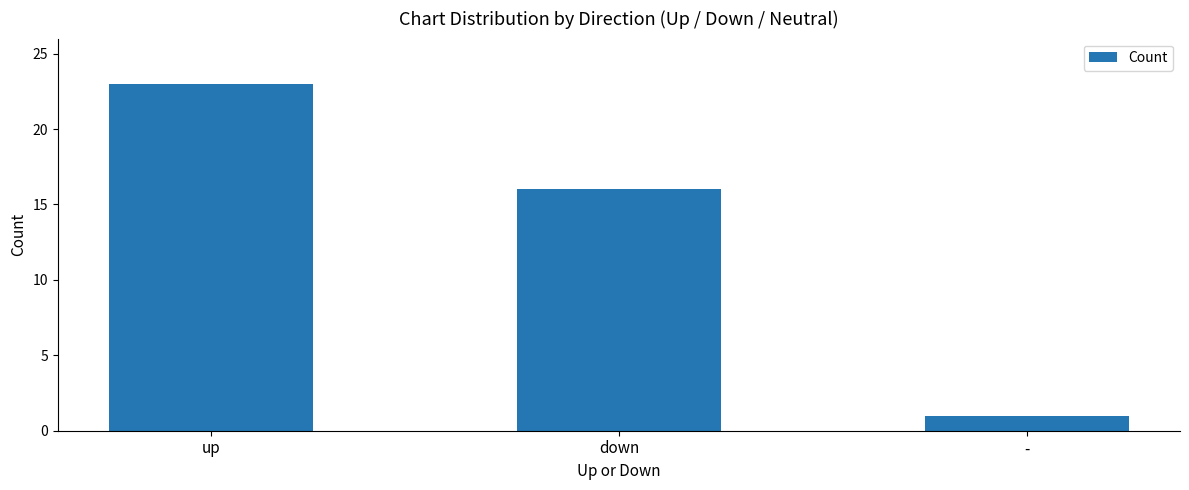

Read the value at -.

1